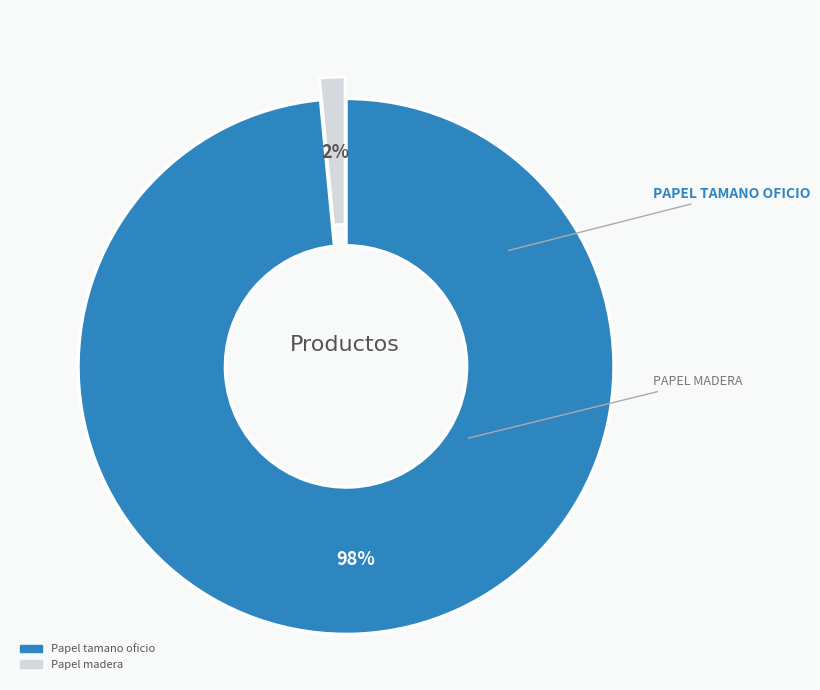

To the nearest percent, what portion does Papel madera represent?

2%